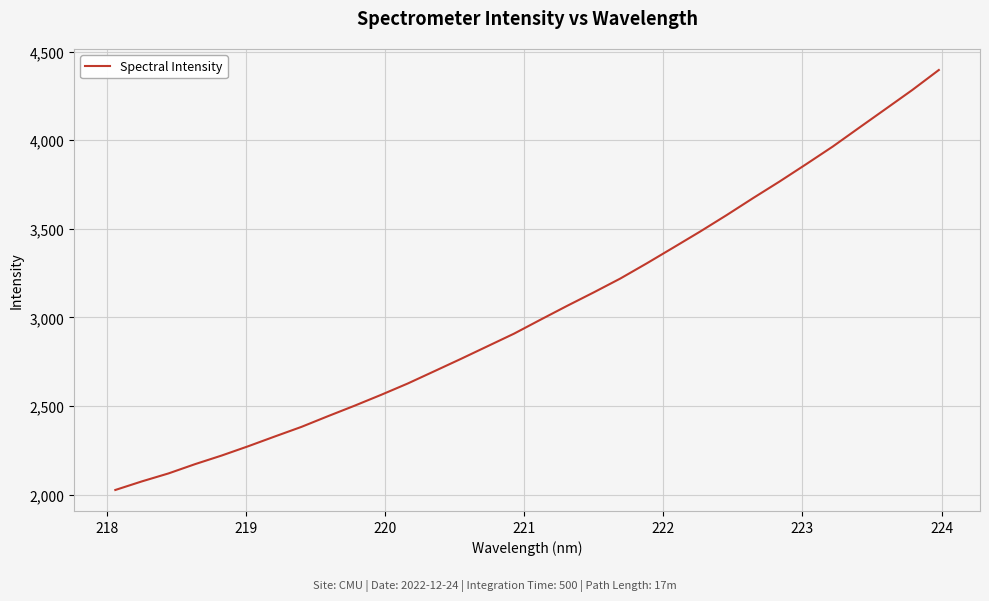

What is the smallest value displayed?

2026.1